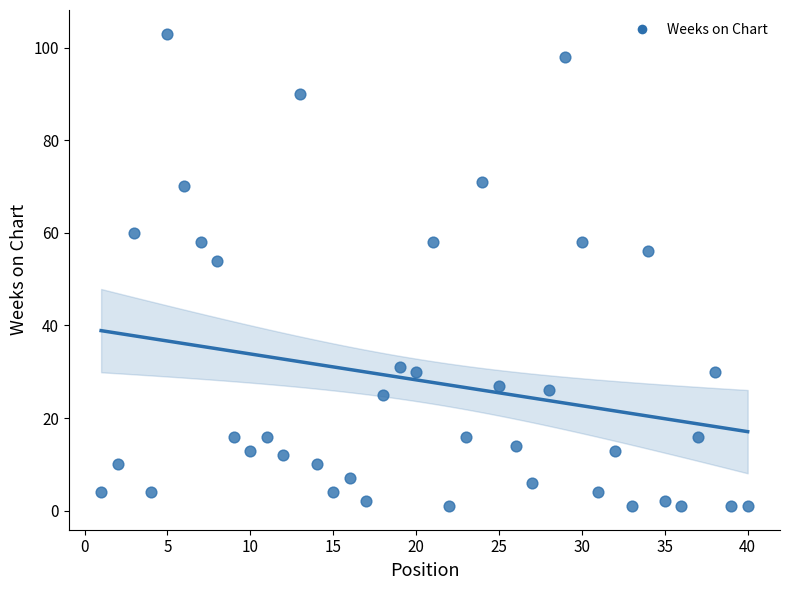

What Y value in the scatter plot is closest to 52?

54